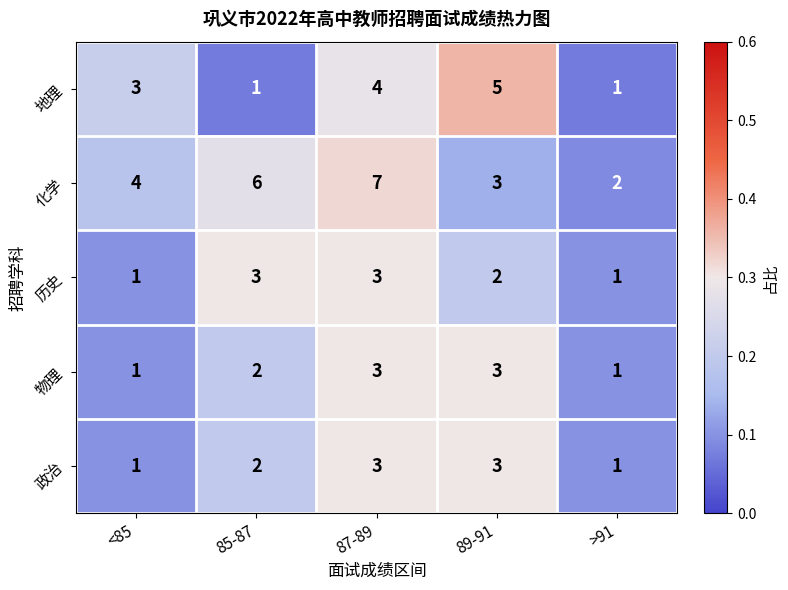

Count the 历史 values in the range 1 to 3.

5